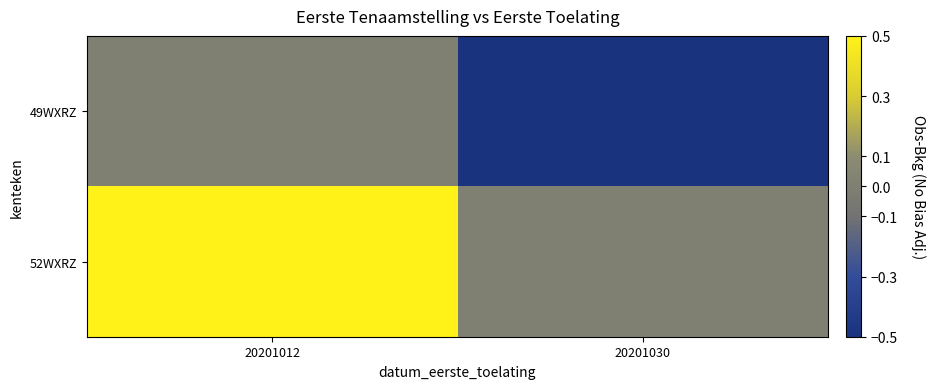

List the series in order of their peak value, highest first.

52WXRZ, 49WXRZ